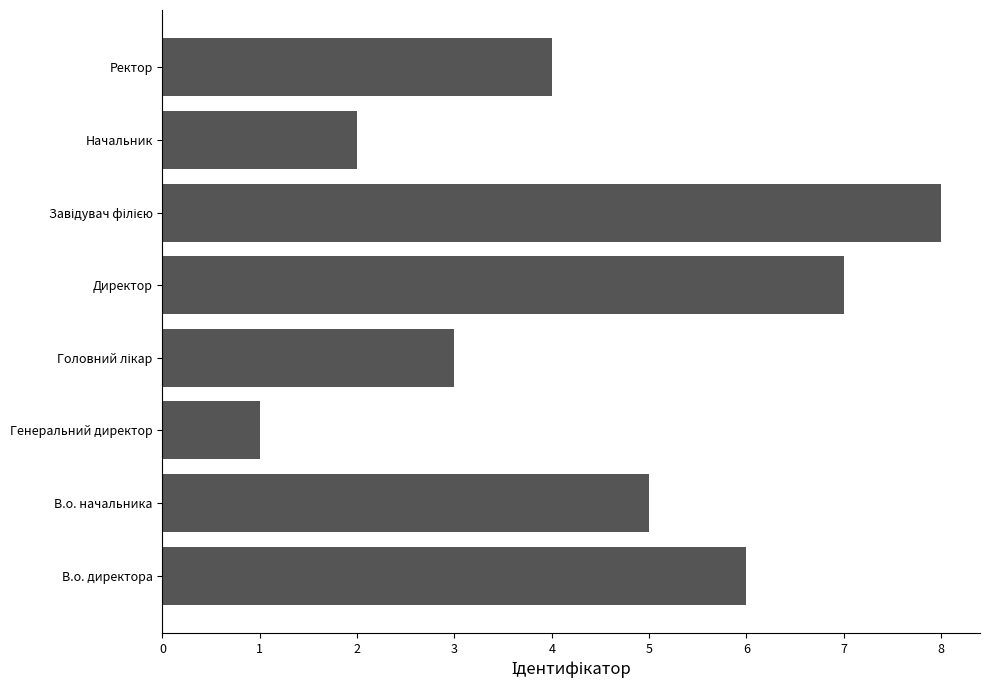

How many data points are less than 5?

4